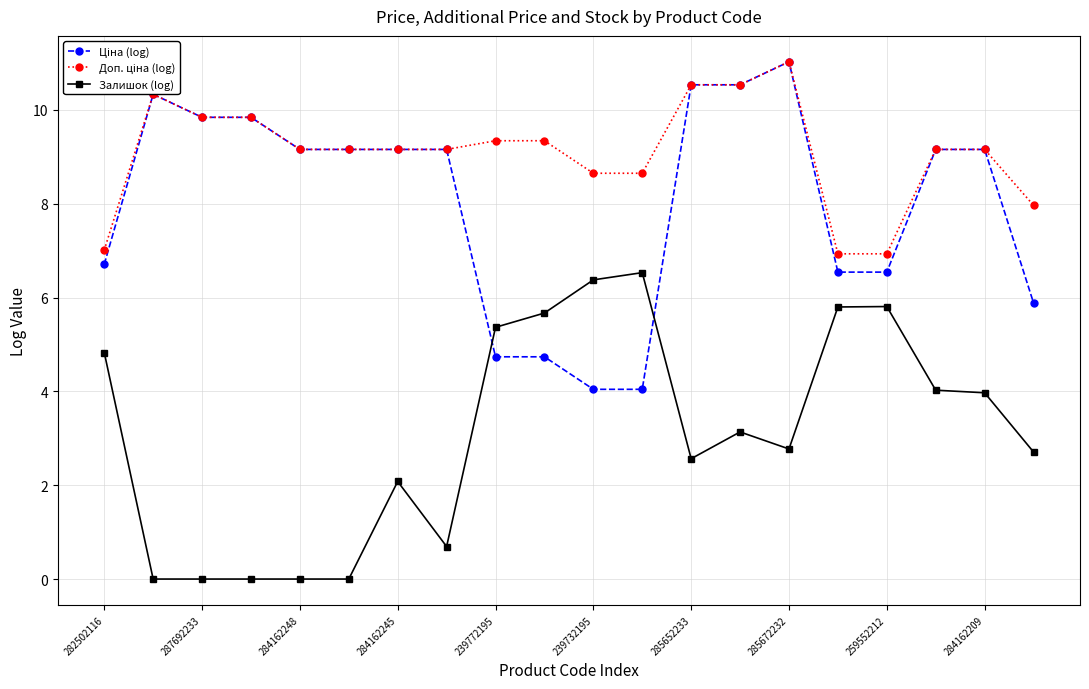

How many distinct data groups are displayed?

3